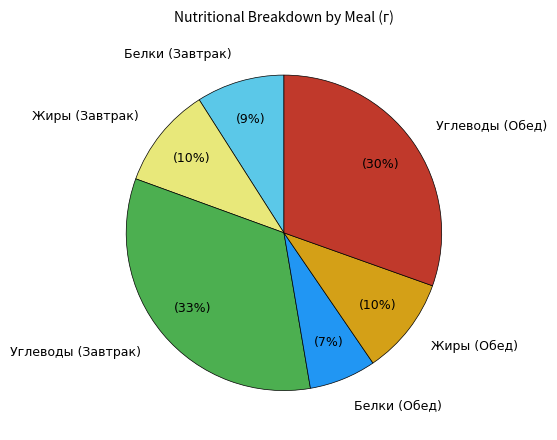

Is it true that Белки (Обед) is 15% of the pie?

False